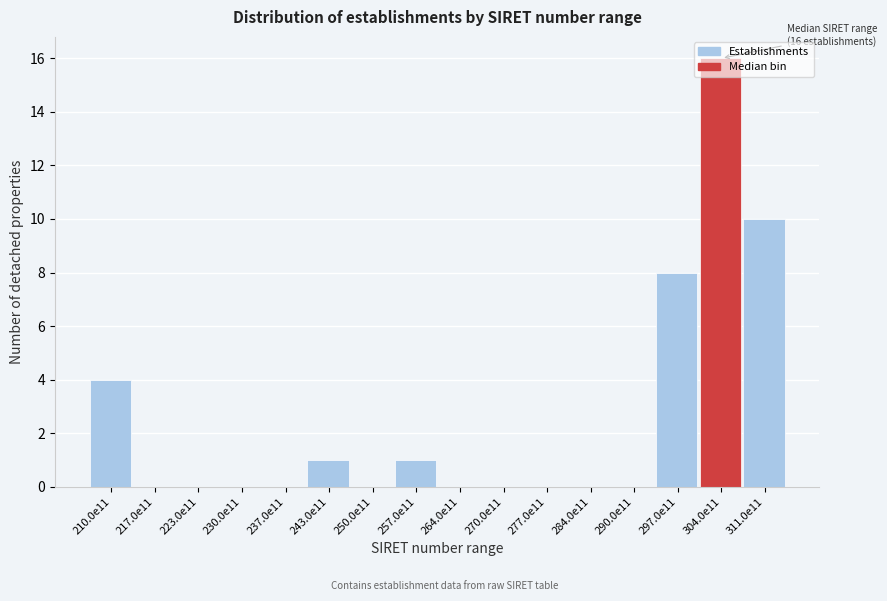

What is the sum of all values?

40